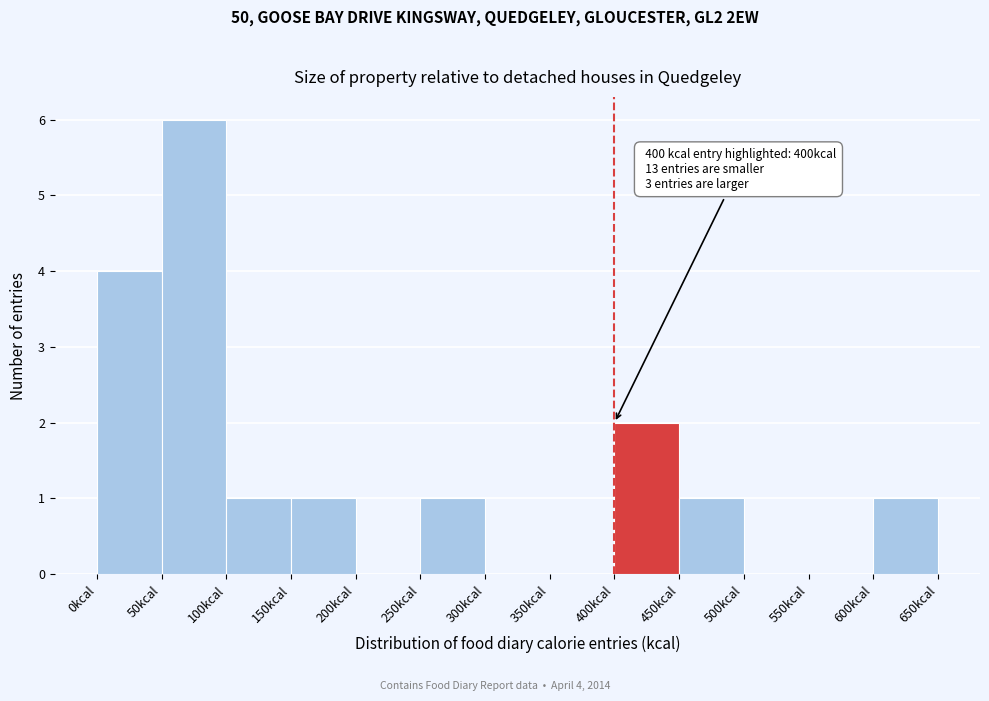

Over which range of the x-axis is the bar tallest?

50 to 100